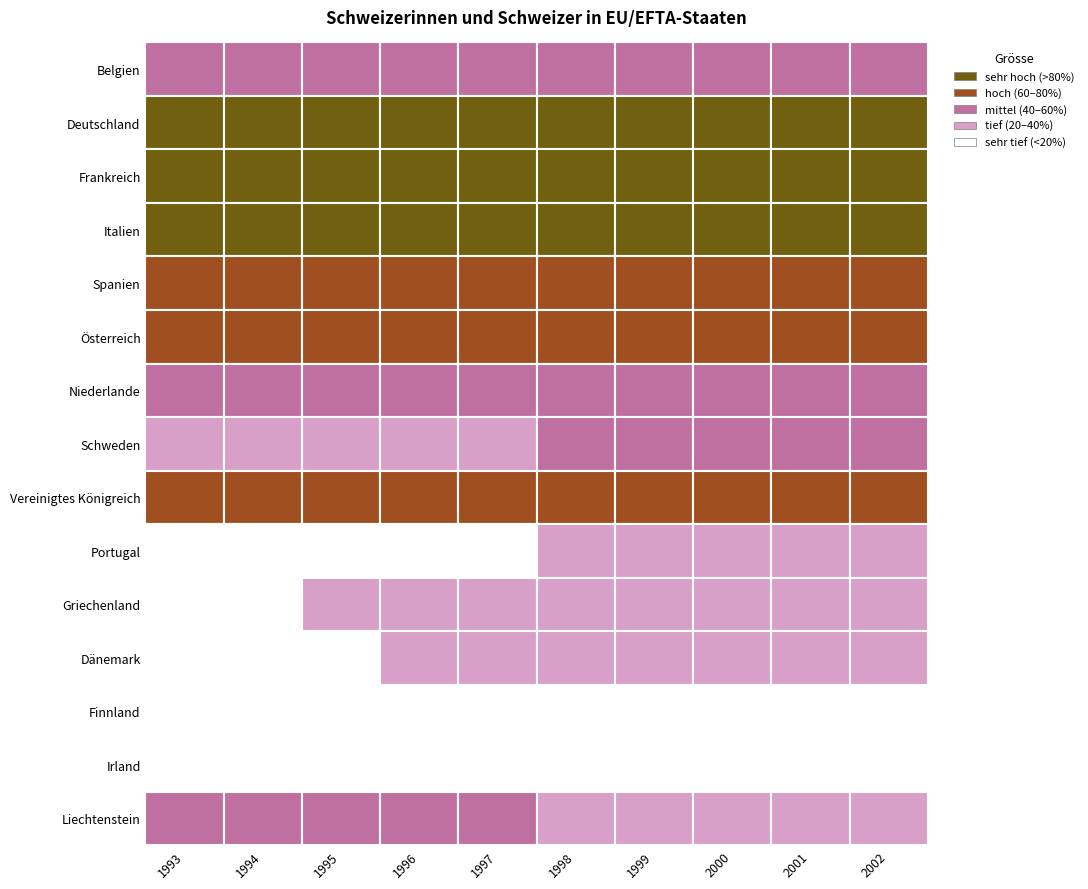

What is the greatest value displayed?

158215